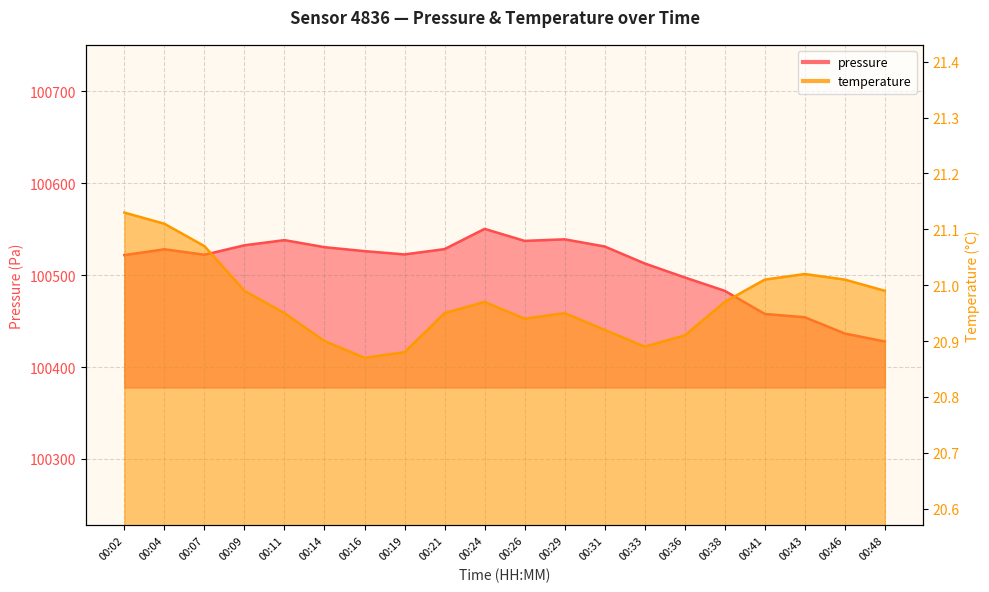

List the labels in order of pressure value, smallest first.

00:48, 00:46, 00:43, 00:41, 00:38, 00:36, 00:33, 00:02, 00:07, 00:19, 00:16, 00:04, 00:21, 00:14, 00:31, 00:09, 00:26, 00:11, 00:29, 00:24